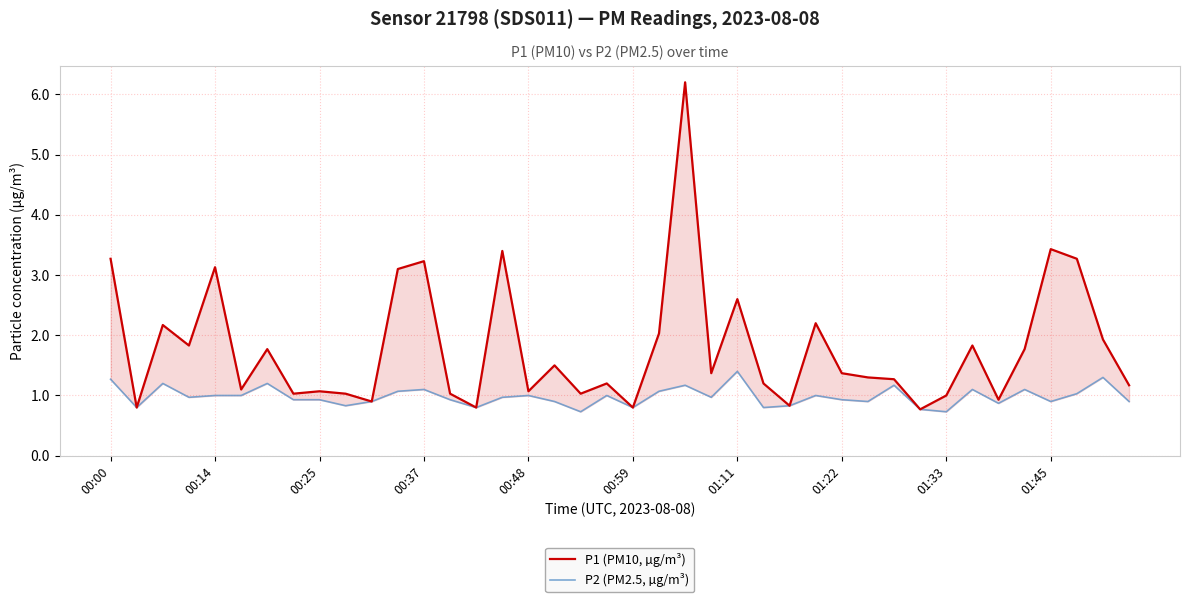

What position from the left is 11?

12